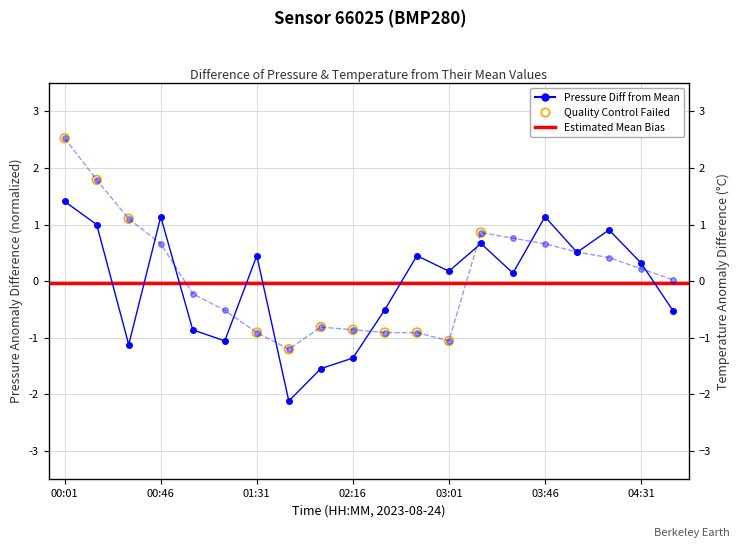

Which series has the largest total across all categories?

temperature